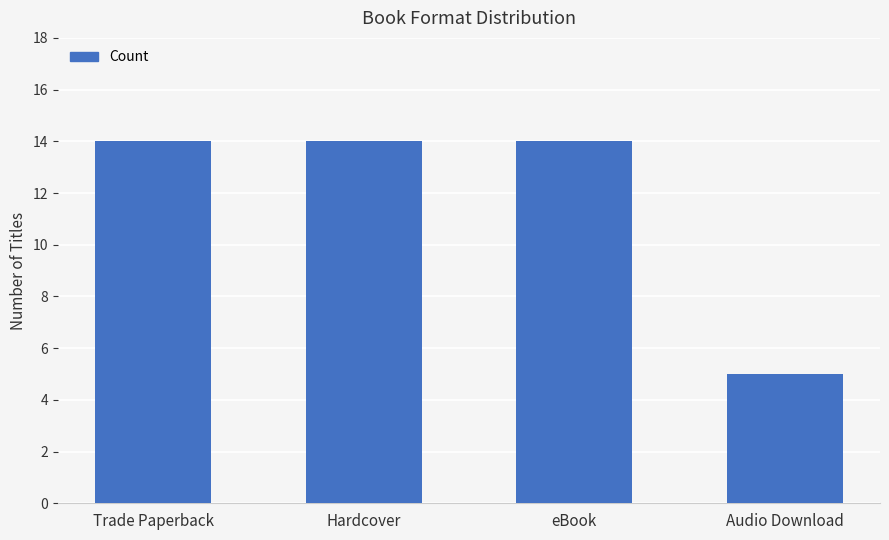

What position from the left is eBook?

3